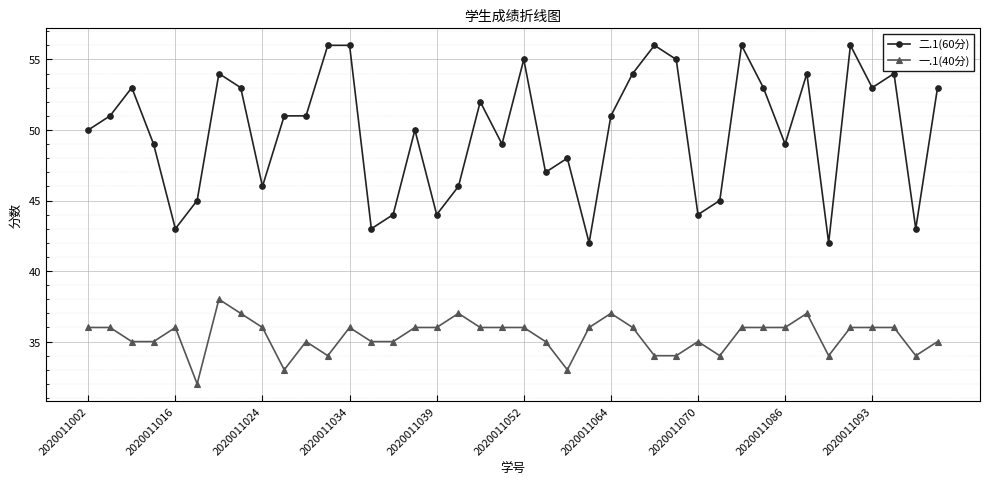

Which series has the largest range (max minus min)?

二.1(60分)